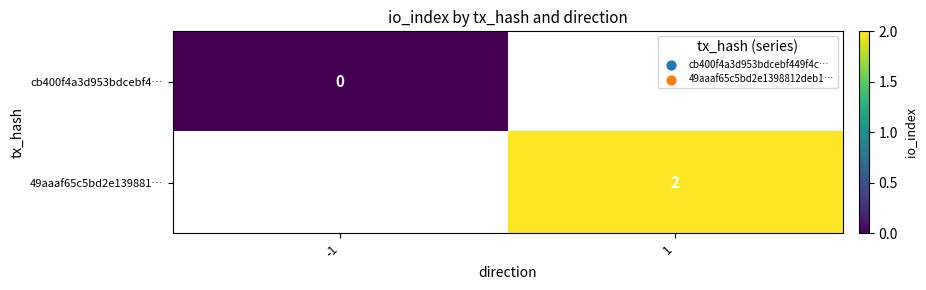

Which category has the lowest value across all series?

-1